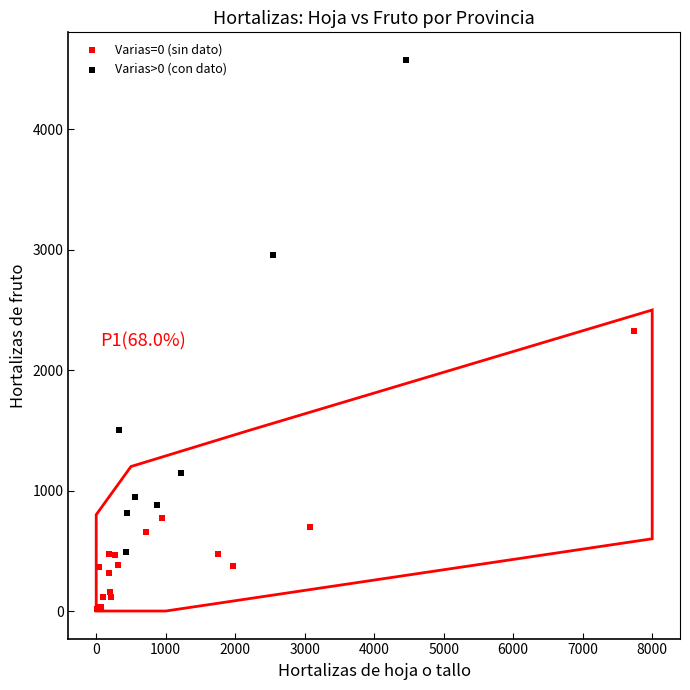

What are all the series names shown in the legend?

Varias=0 (sin dato), Varias>0 (con dato)